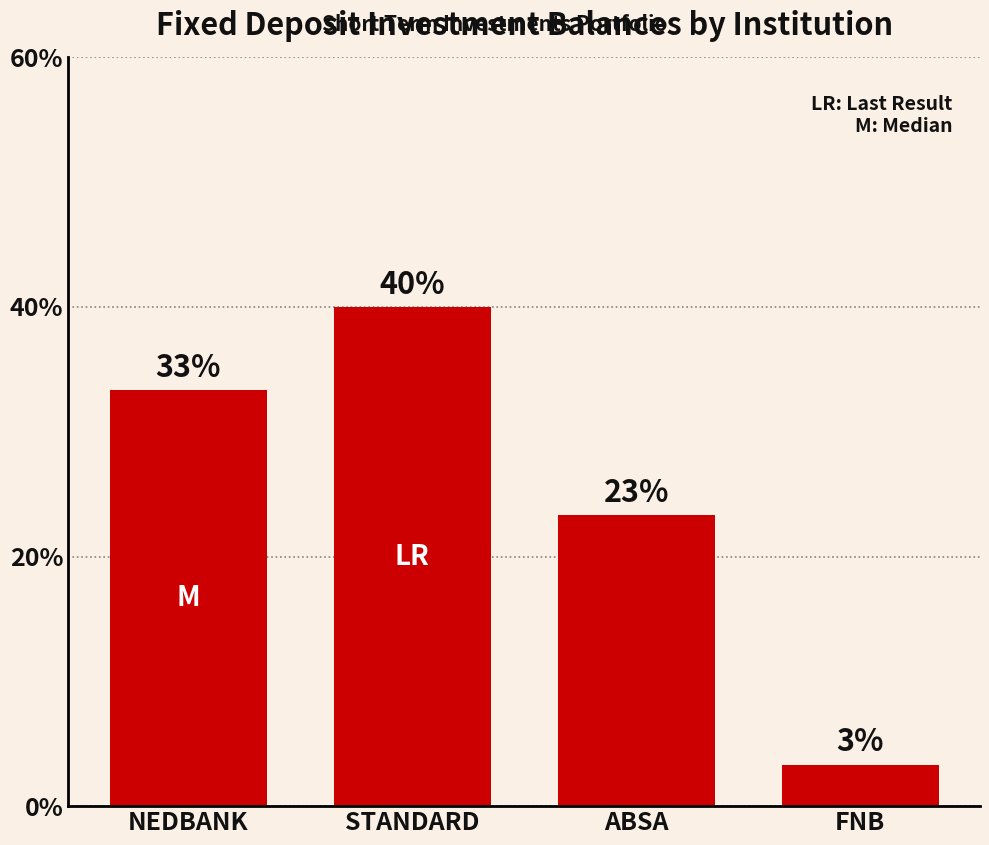

Which label corresponds to the largest value in the chart?

STANDARD